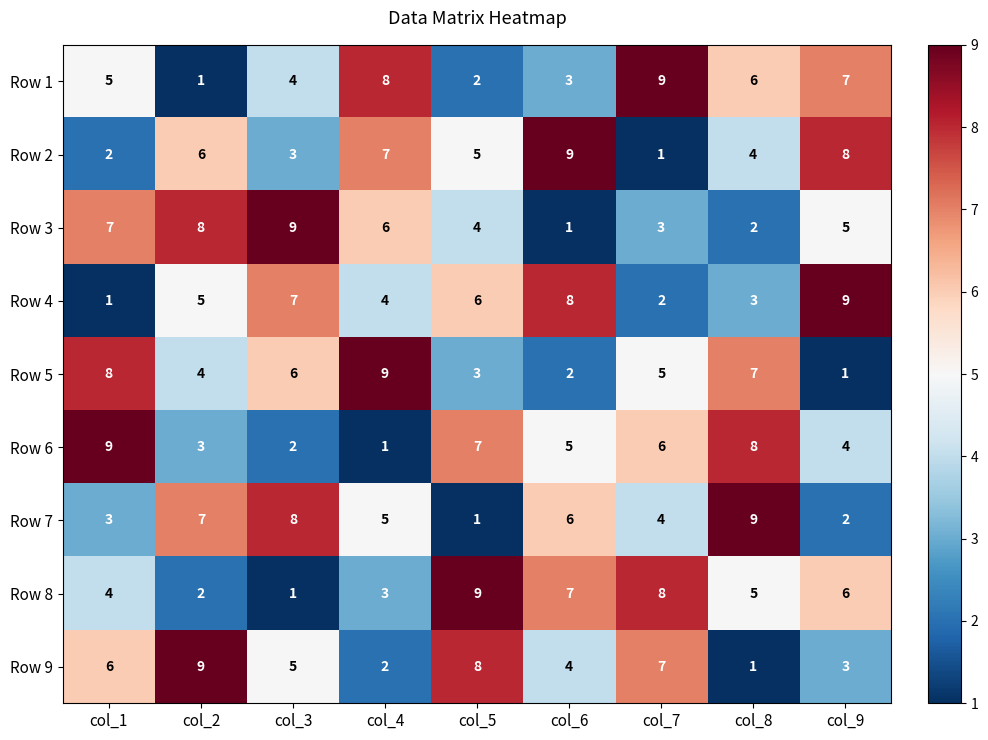

What is the sum of the Row 7 values at col_6 and col_1?

9